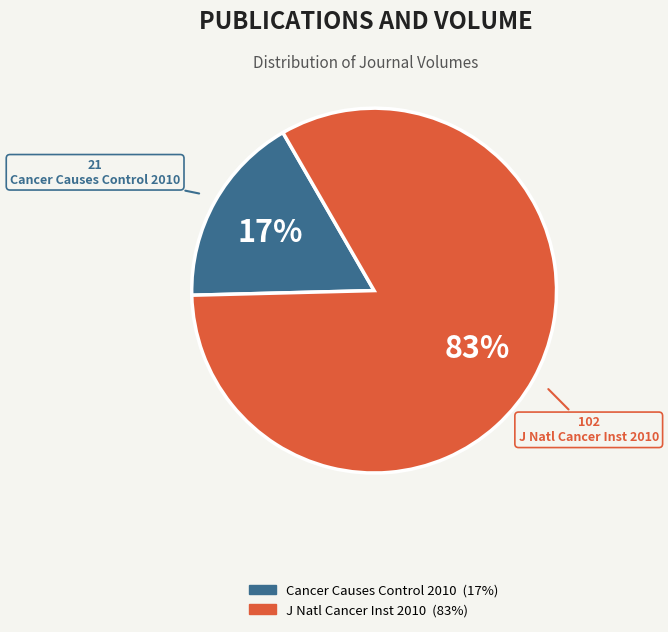

To the nearest percent, what is the difference between the largest and smallest slice percentages?

66%